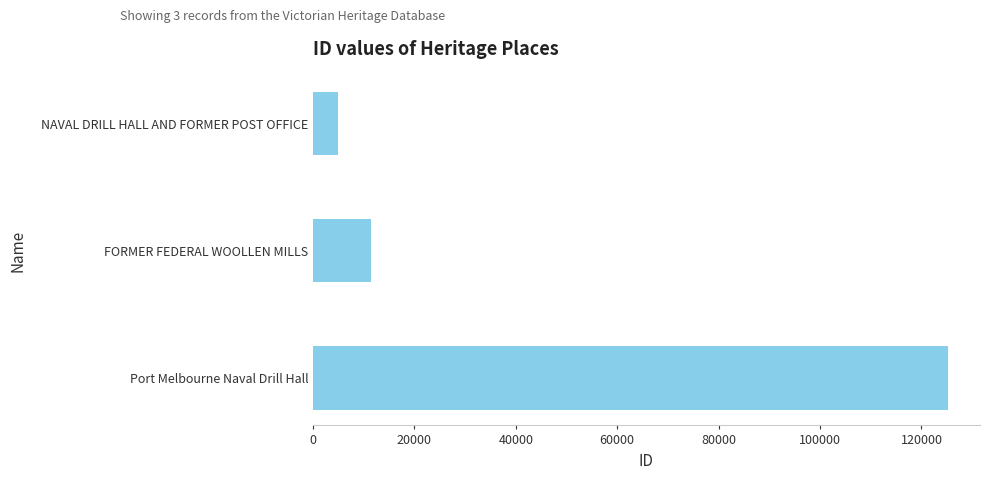

Reading bottom to top, what are all the values shown in this chart?

125288	11489	4937